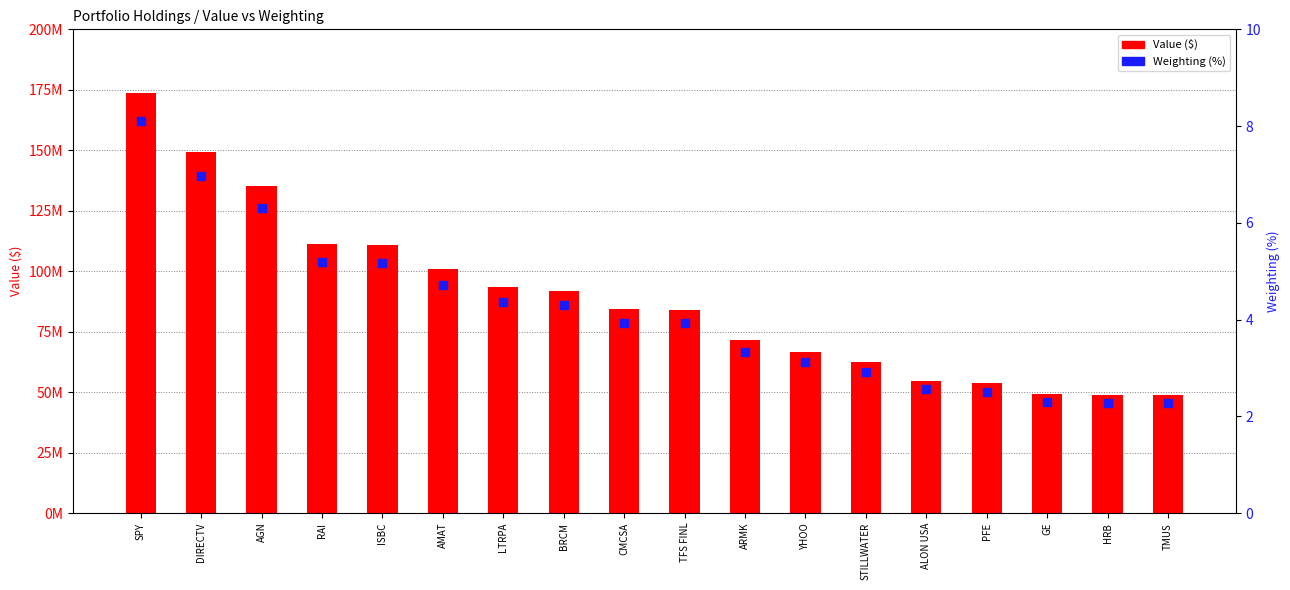

Is the value of Value ($) at AGN greater than the value of Weighting (%) at AGN?

Yes